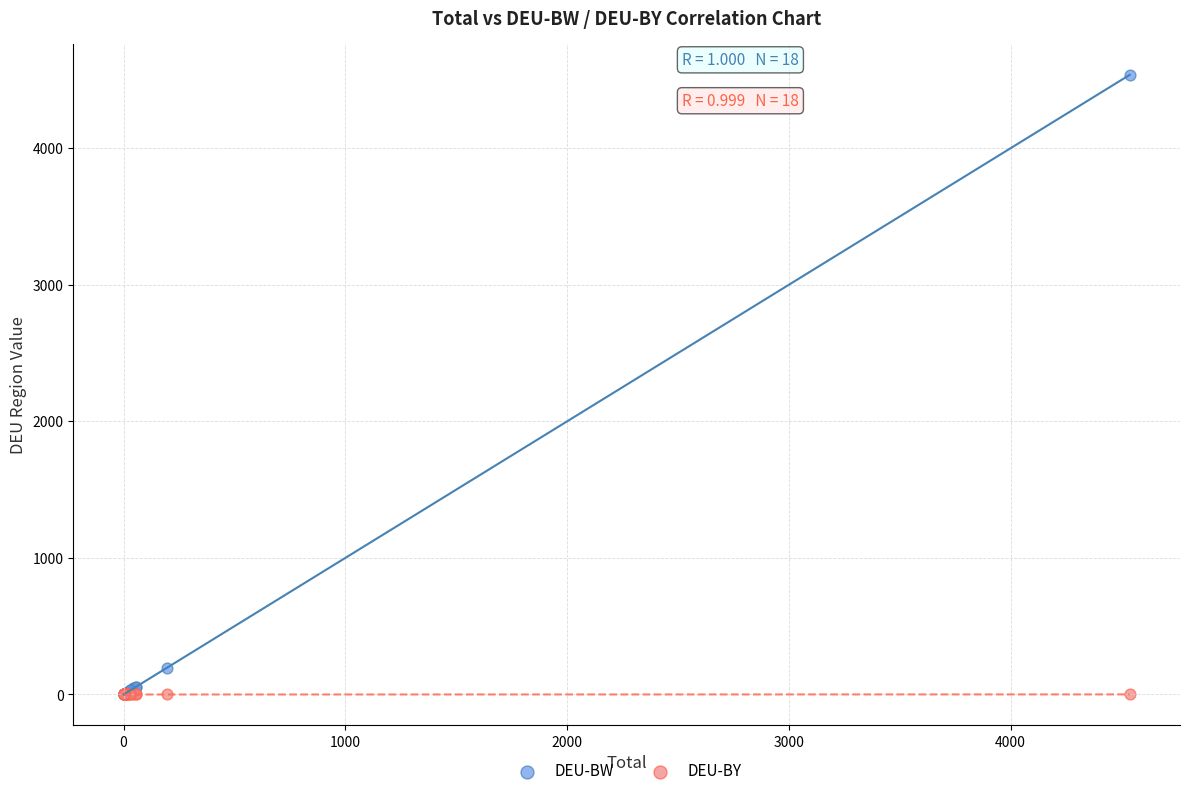

In the DEU-BW series, what Y value is closest to 2268?

194.8